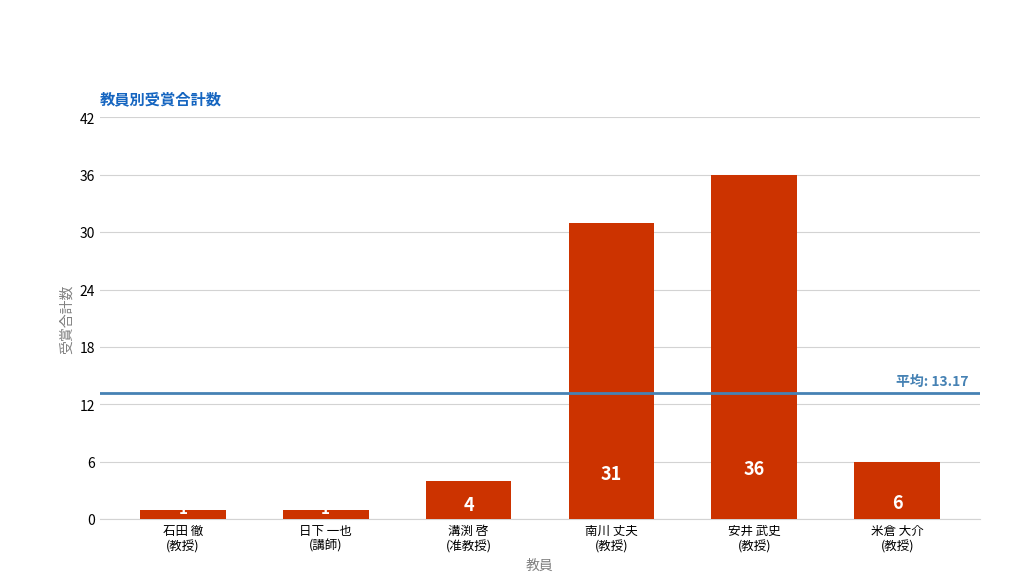

Where does the data first go above 6?

南川 丈夫
(教授)